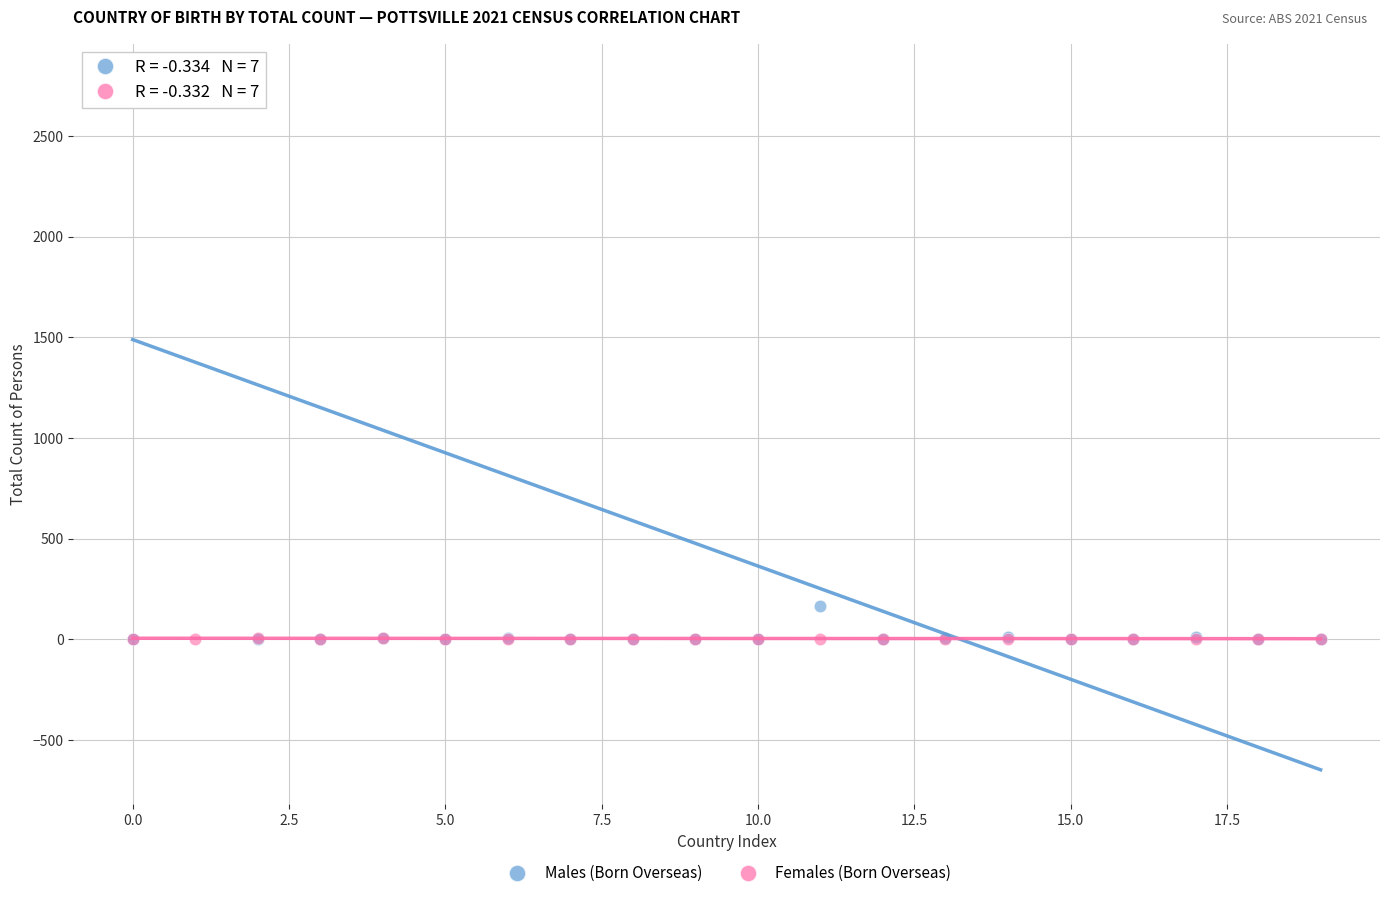

Across all series, what Y value is closest to 1394?

168